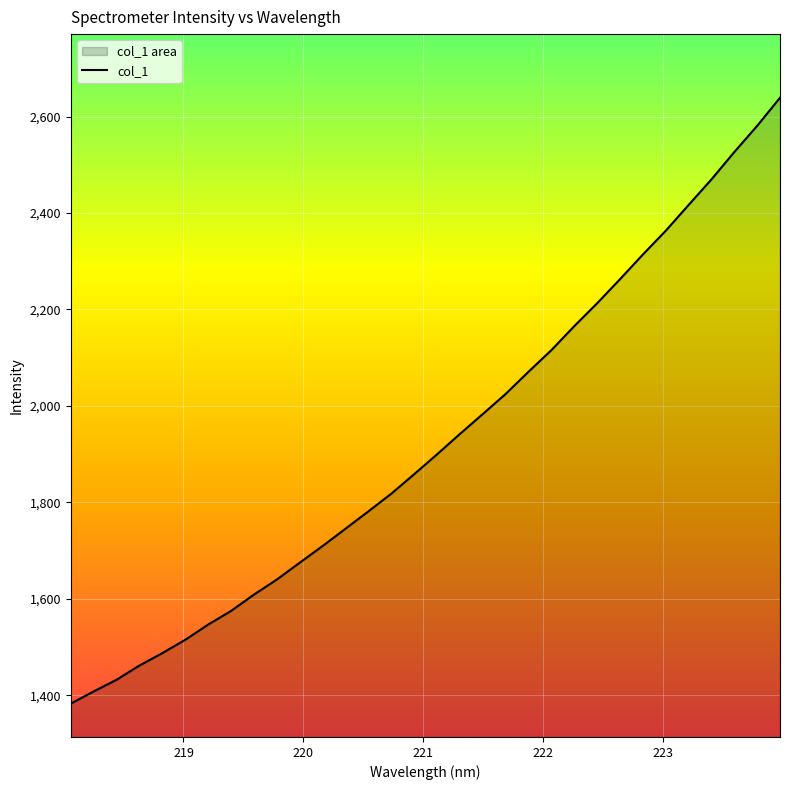

What is the smallest value displayed?

1382.6